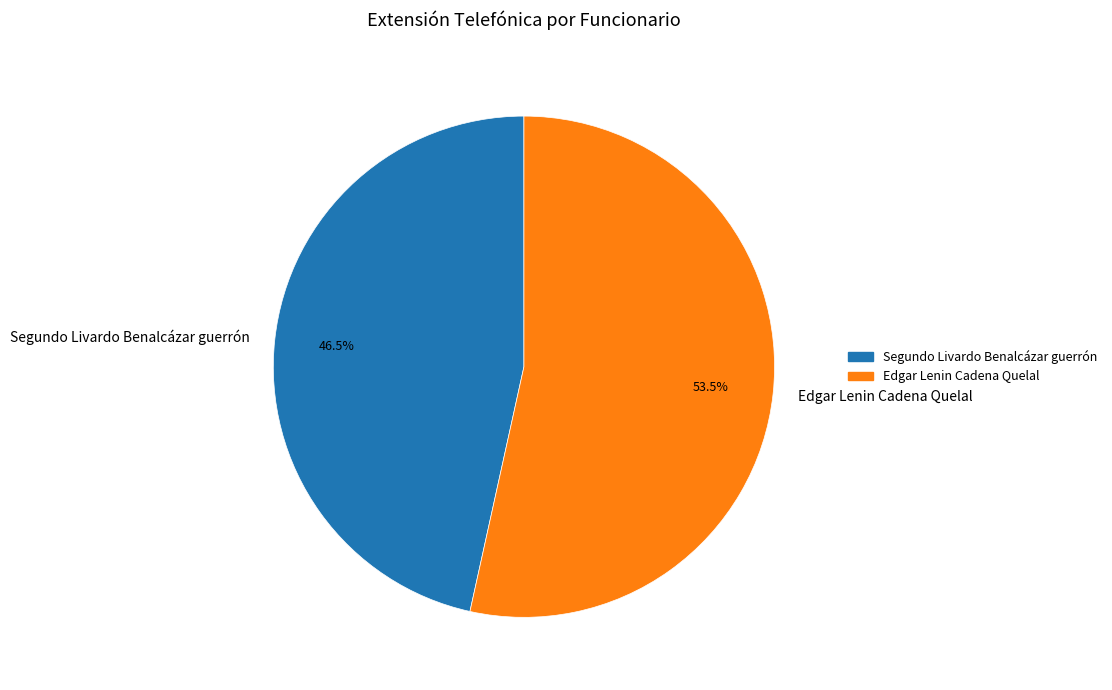

How many slices are in this pie chart?

2